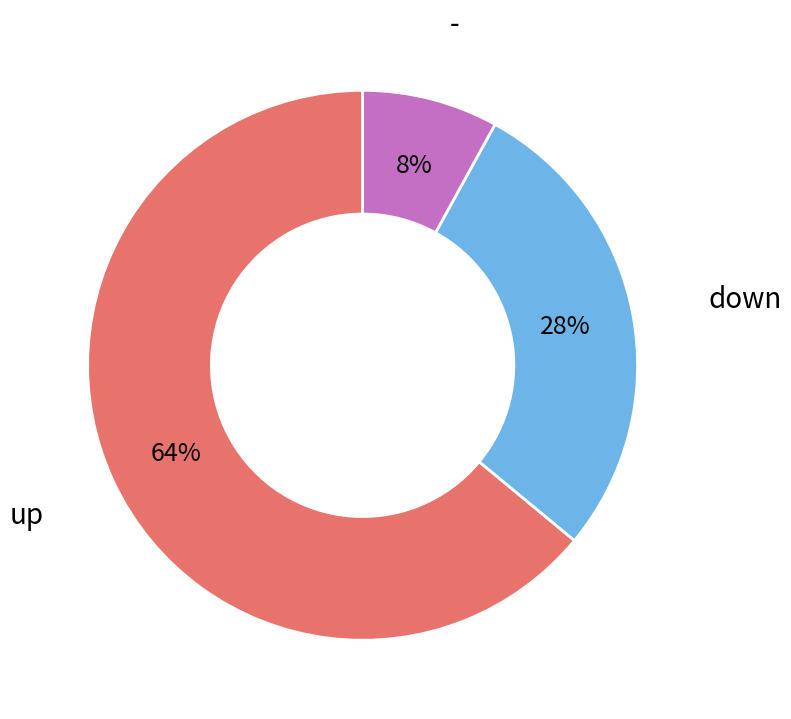

To the nearest percent, what is the difference between the largest and smallest slice percentages?

56%